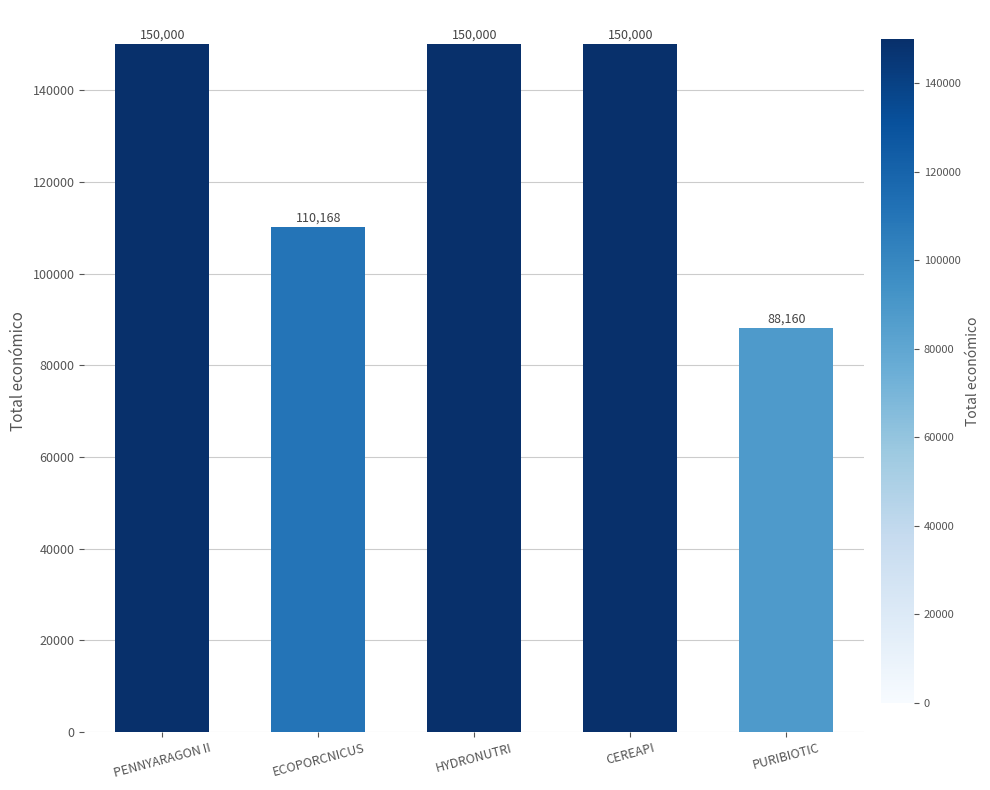

What position from the right is CEREAPI?

2